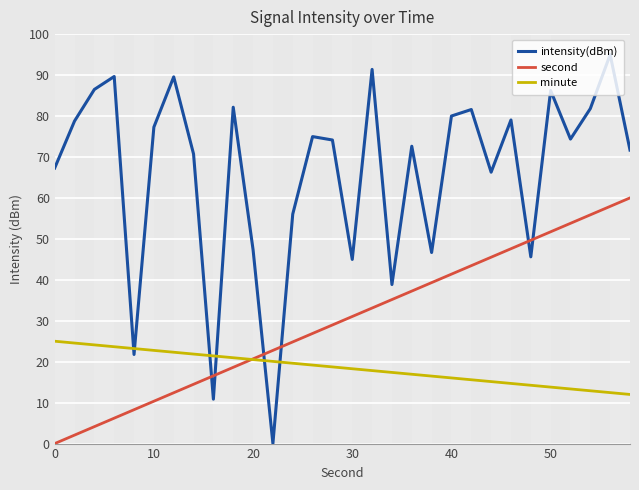

List the series in order of their peak value, highest first.

intensity(dBm), second, minute